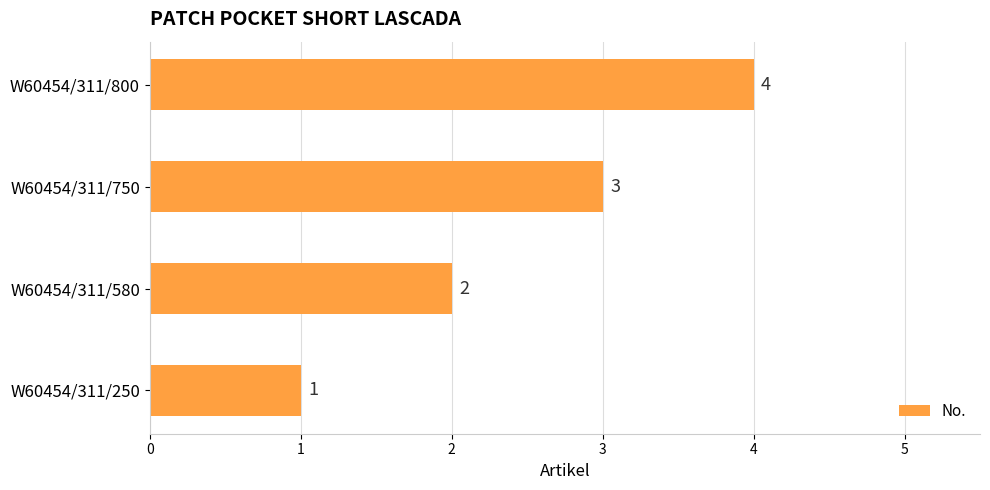

True or false: the data shows 3 at W60454/311/580.

False